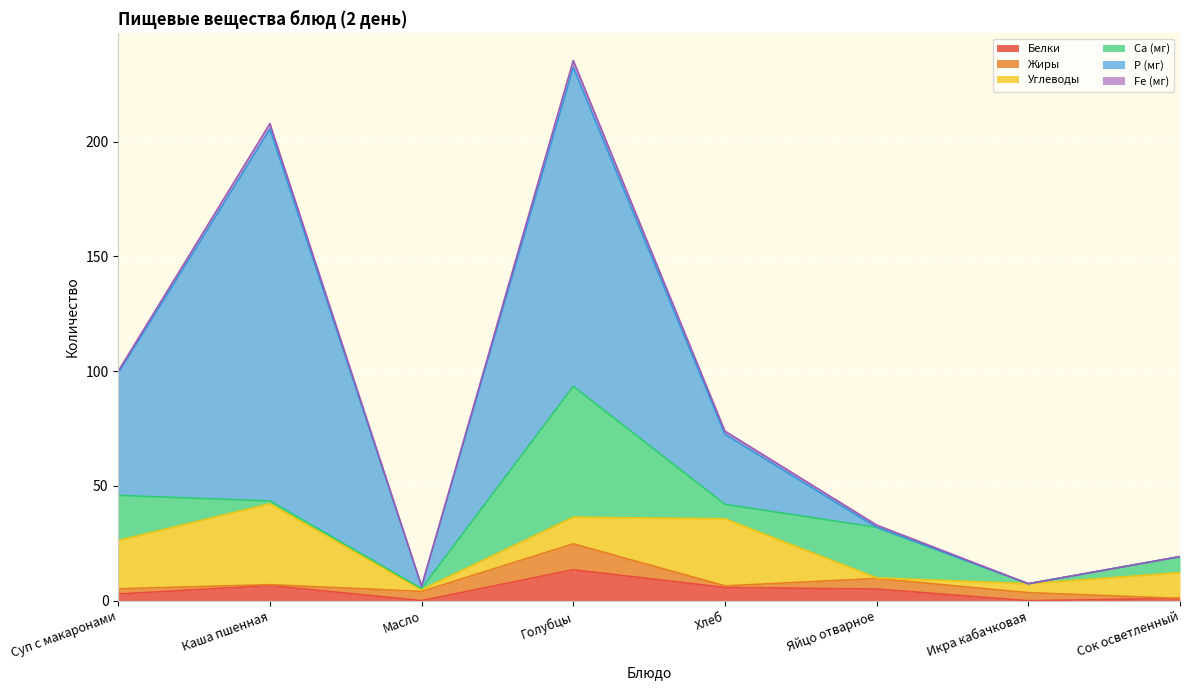

Count the Fe (мг) values in the range 0 to 2.

6